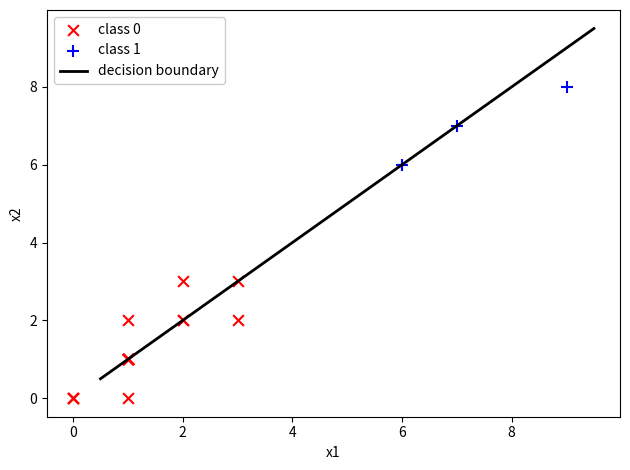

Which series contains the highest Y value?

class 1